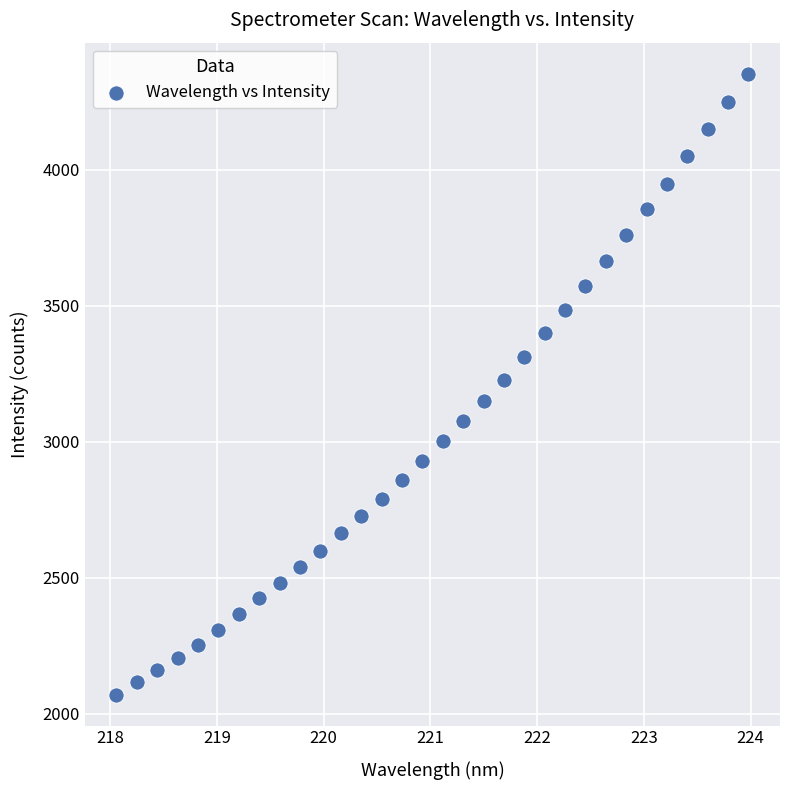

What is the range of Y values (max minus min)?

2282.2